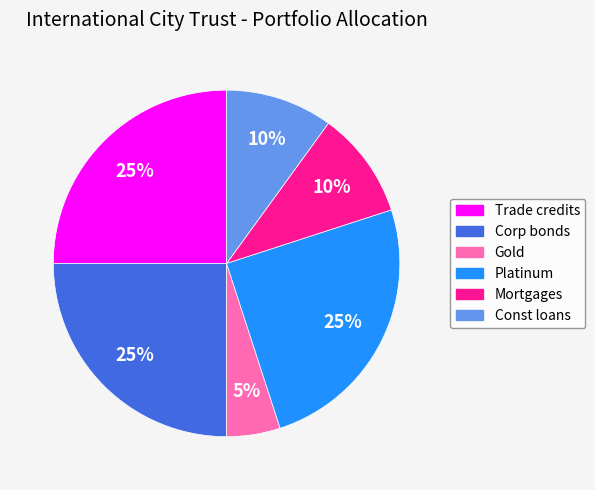

How many slices are in this pie chart?

6